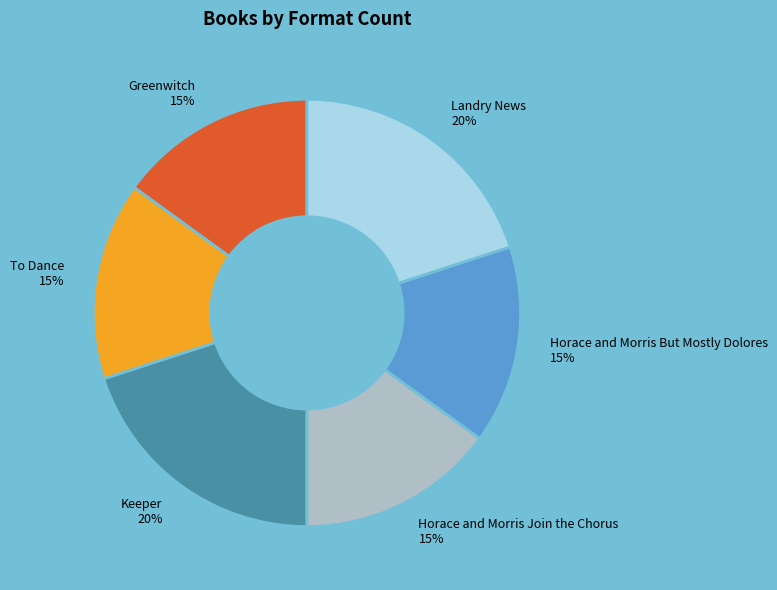

Do Horace and Morris Join the Chorus 15% and Keeper 20% together represent more than half of the pie?

No